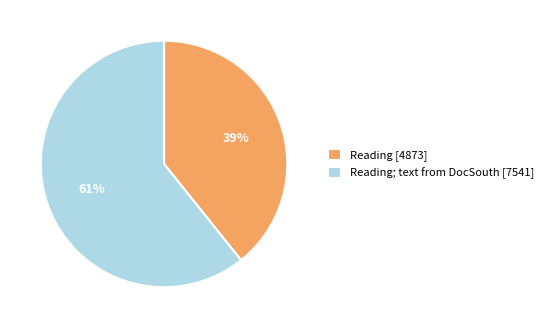

Do Reading; text from DocSouth [7541] and Reading [4873] together represent more than half of the pie?

Yes